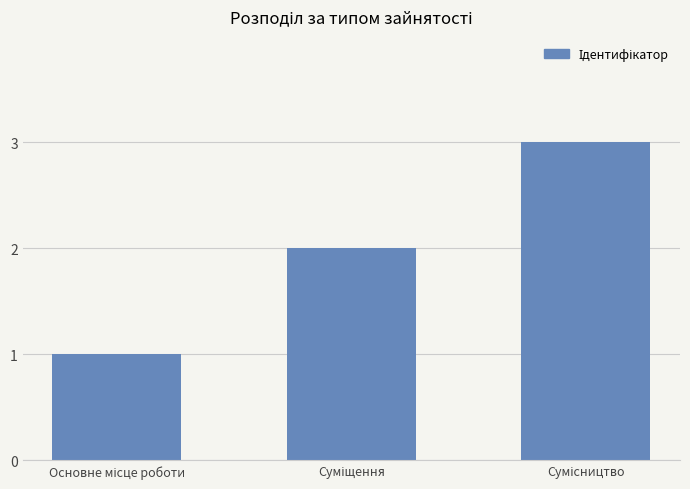

How many series are shown in this chart?

1